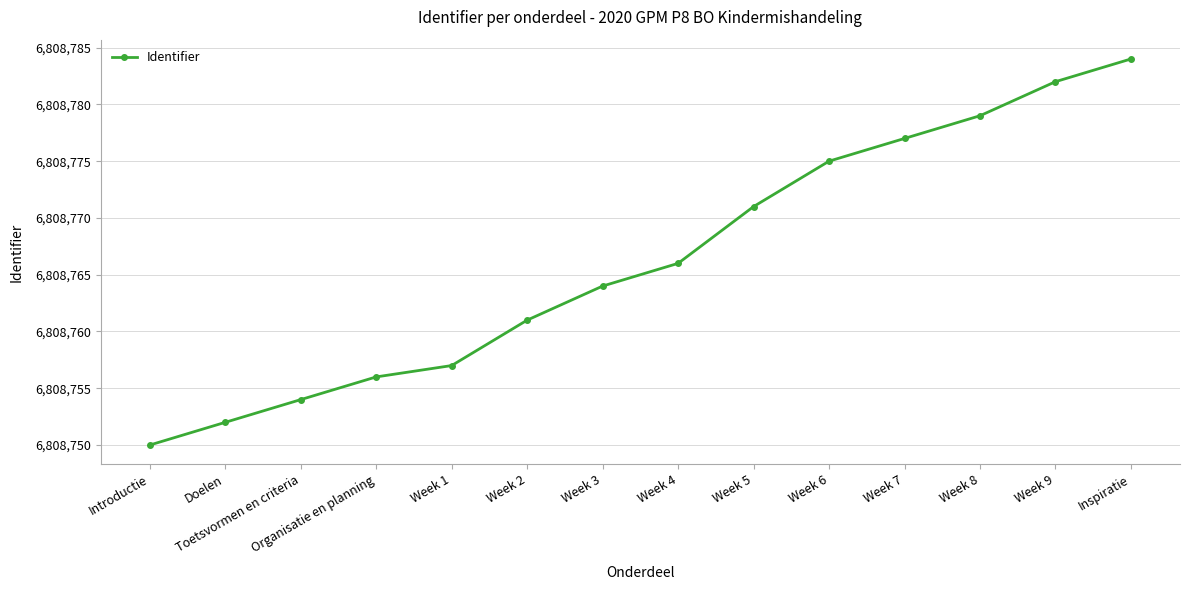

What is the ratio of the value at Doelen to the value at Week 8?

1.0